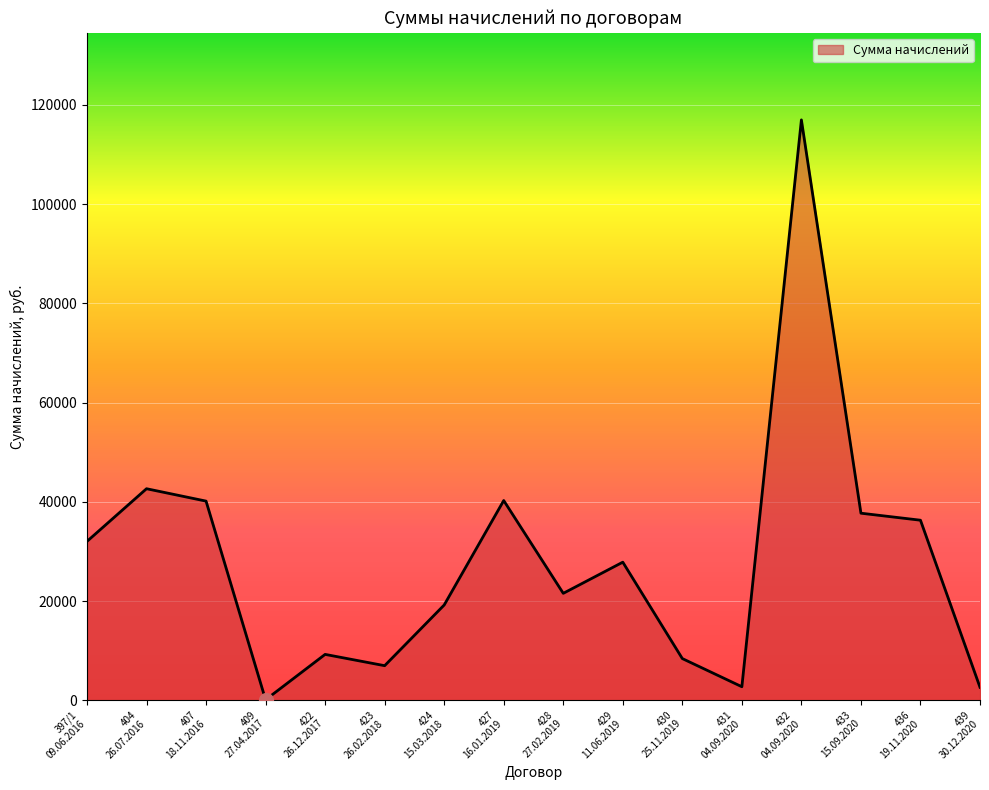

At which label does the data first exceed 27831?

397/1
09.06.2016